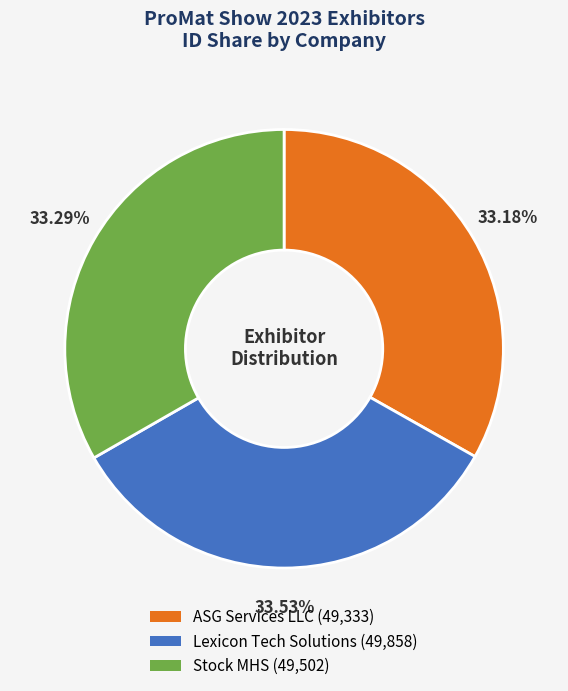

Is it true that ASG Services LLC is 44% of the pie?

False